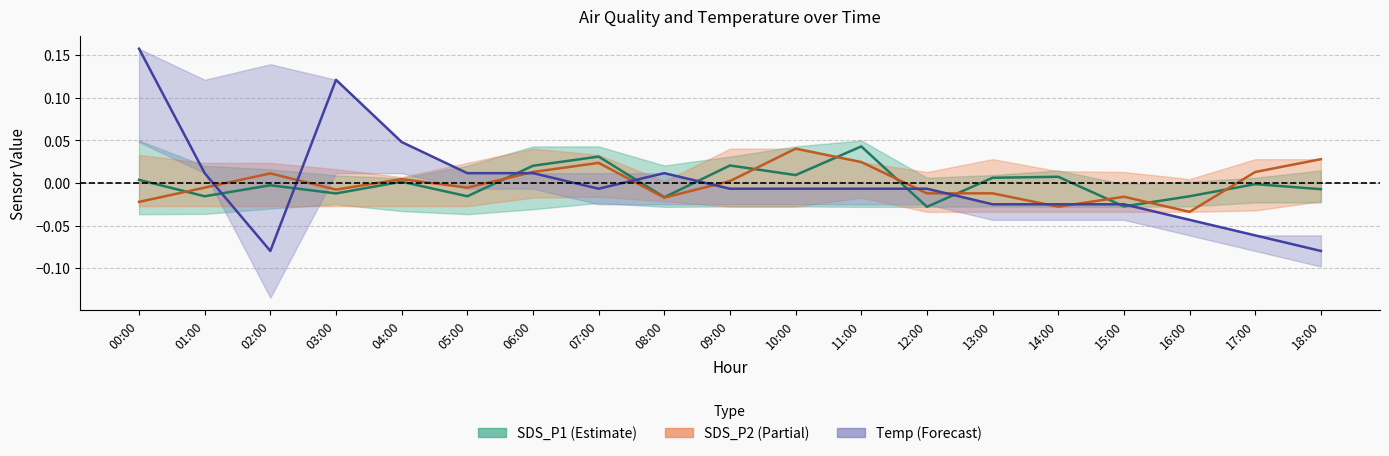

What is the difference between the second highest and minimum values in the Temp series?

0.2